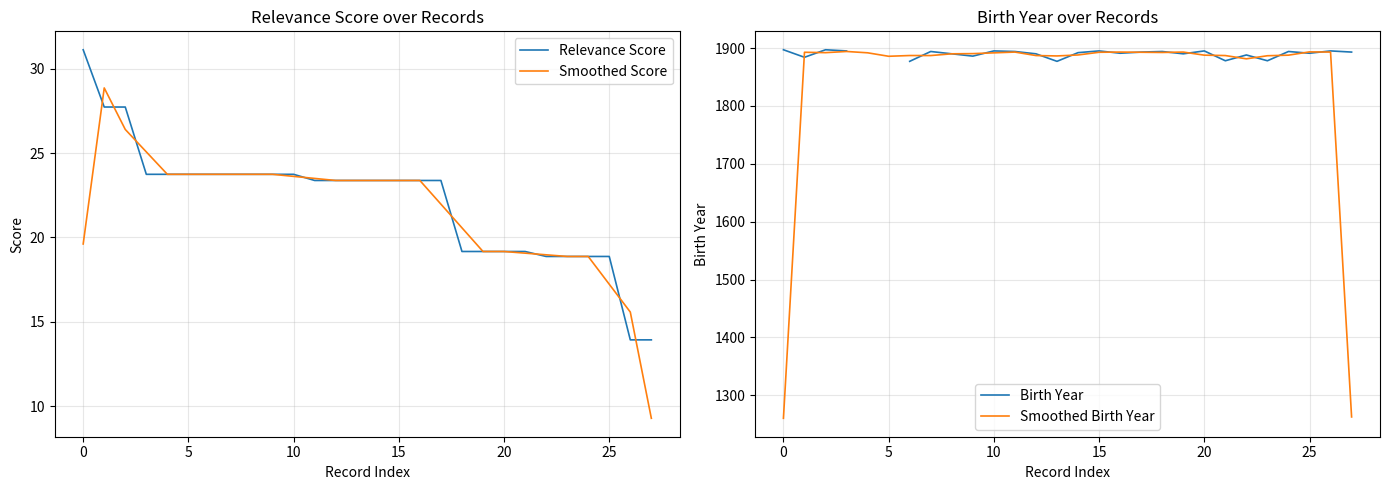

How many data points in Birth Year are less than 1893?

13